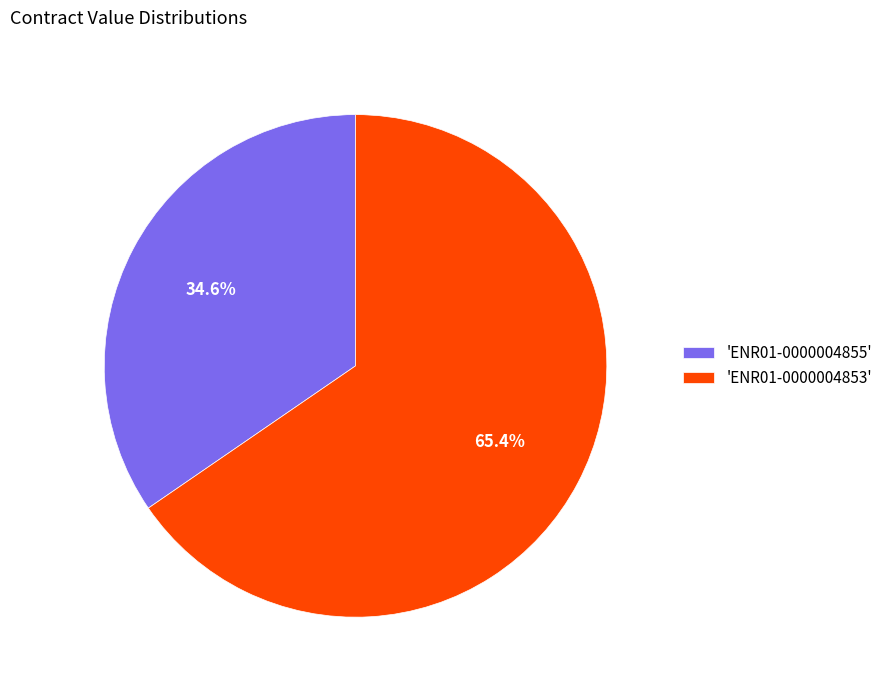

Which has a higher value, 'ENR01-0000004855' or 'ENR01-0000004853'?

'ENR01-0000004853'